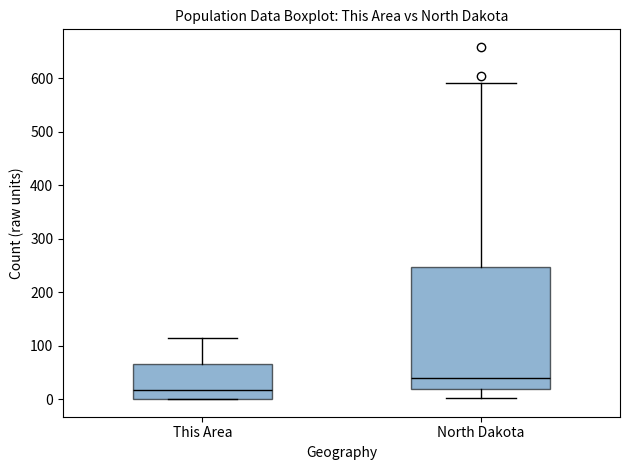

Reading left to right, transcribe this box plot: for each box, give where its median line is, the range the box spans, and where its two whiskers end, as read against the y-axis. The values are not printed on the chart, so give them approximately, as read against the axis.

This Area: median 20, box 0 to 70, whiskers 0 to 110
North Dakota: median 40, box 20 to 250, whiskers 0 to 590